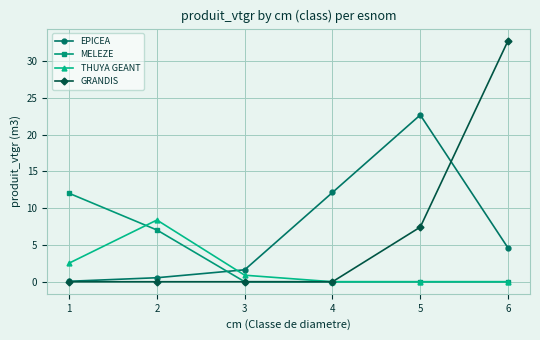

True or false: THUYA GEANT has a value of 13.4 at 2.

False